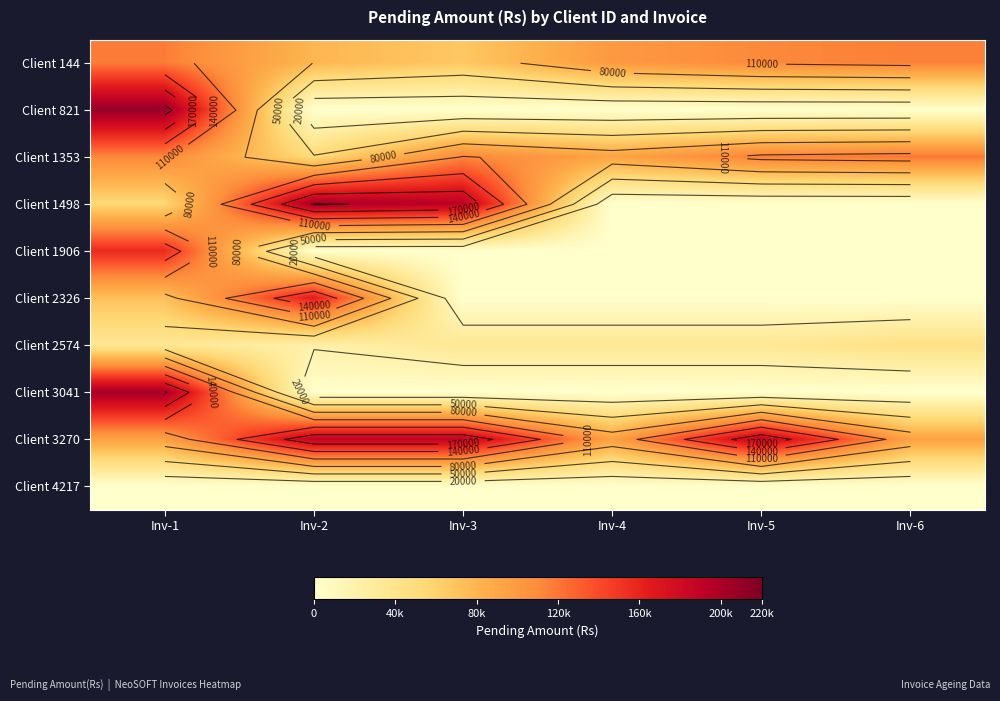

Which series has the largest total across all categories?

Client 3270